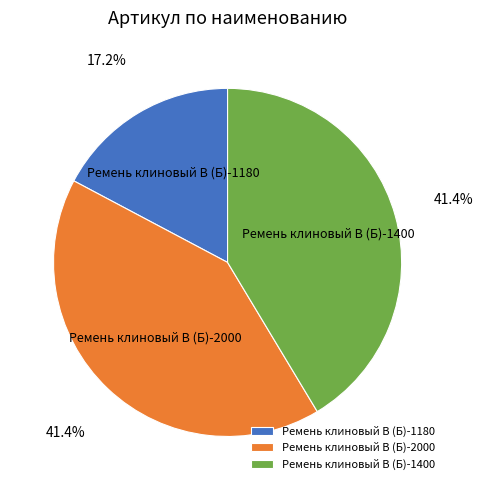

Count the number of slices in the pie.

3